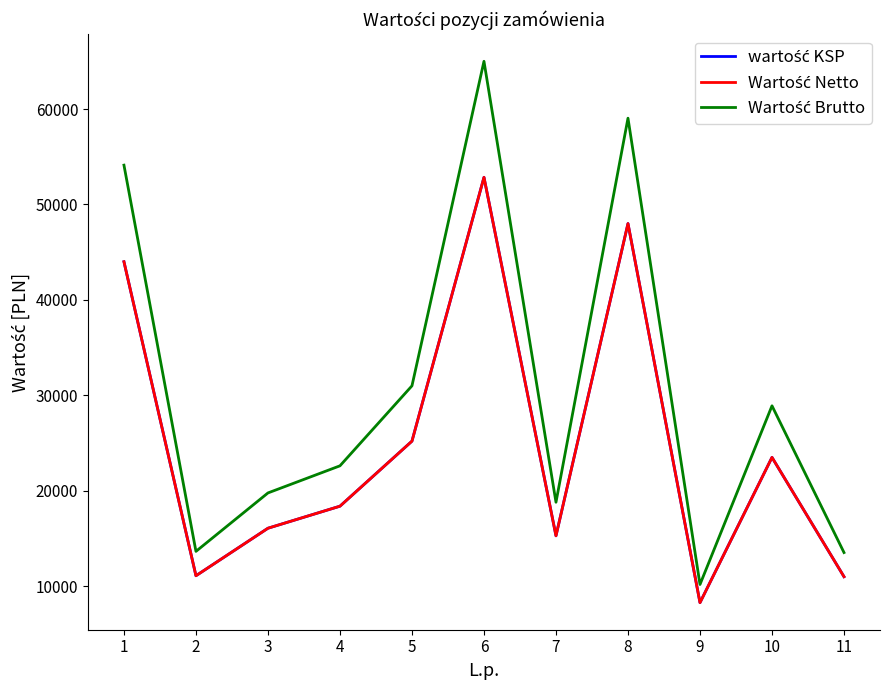

The Wartość Brutto series shows 22617.0 at 4. True or false?

True